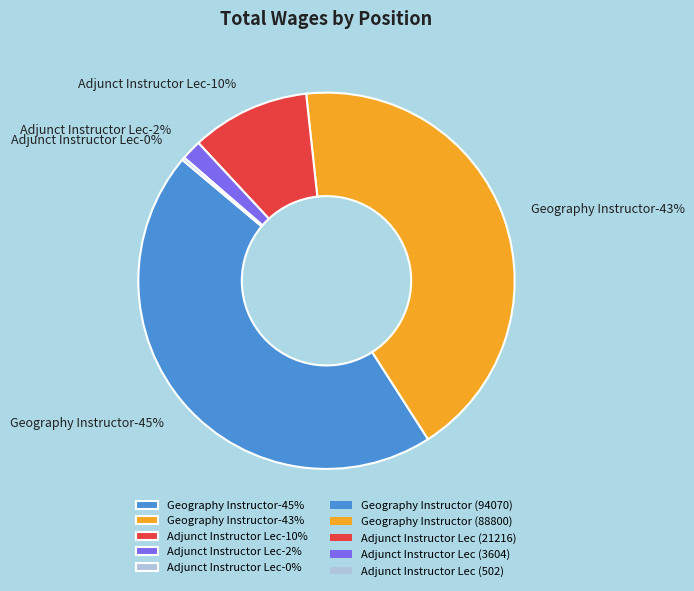

What is the smallest slice in the pie chart?

Adjunct Instructor Lec (502)